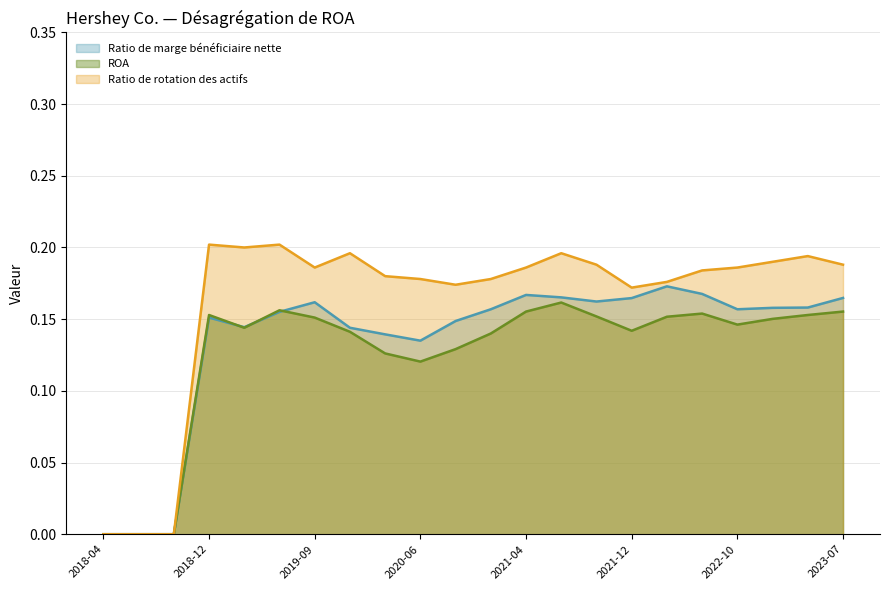

Which series has the largest range (max minus min)?

Ratio de rotation des actifs